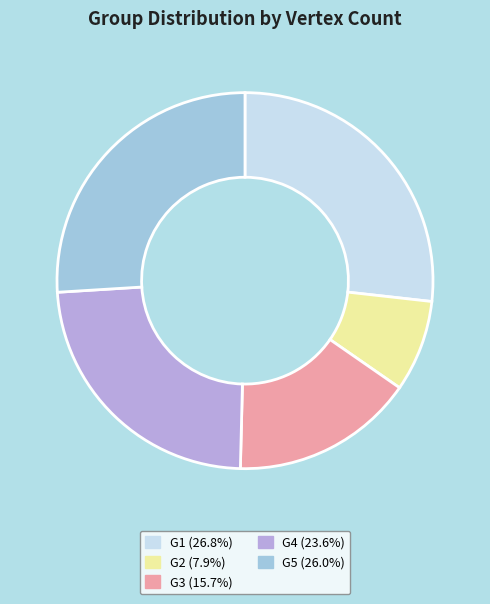

How many slices are in this pie chart?

5